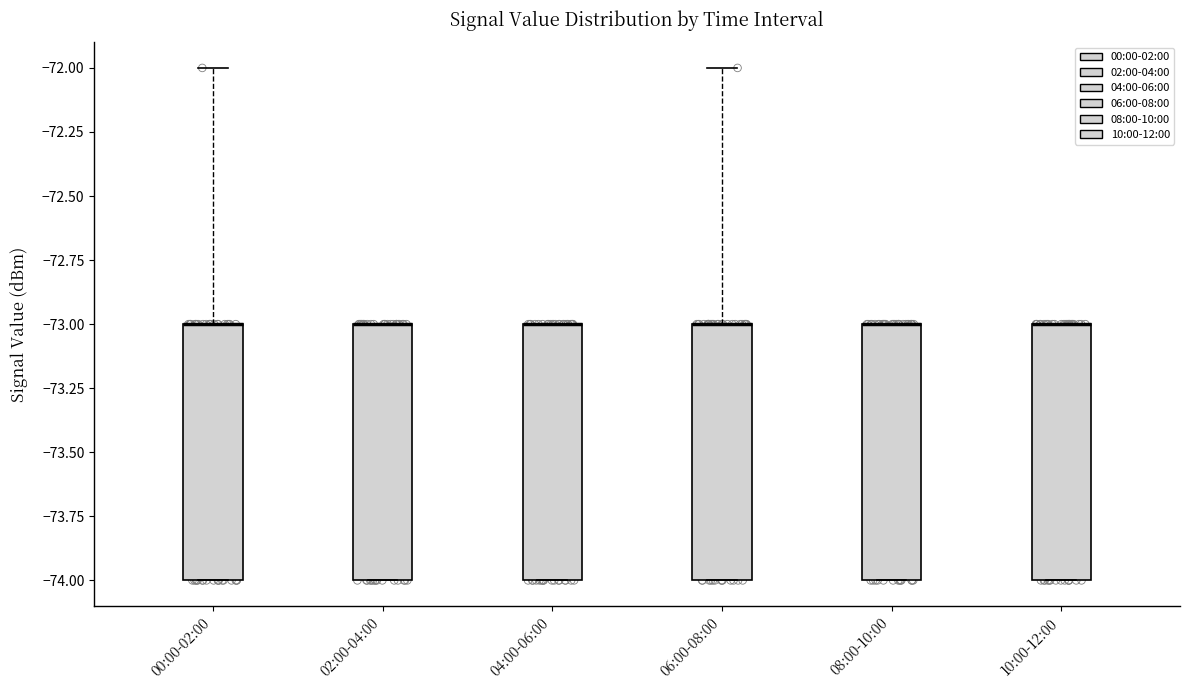

Where is the lower edge of the box for 06:00-08:00 on the y-axis? The values are not printed on the chart, so give them approximately, as read against the axis.

-74